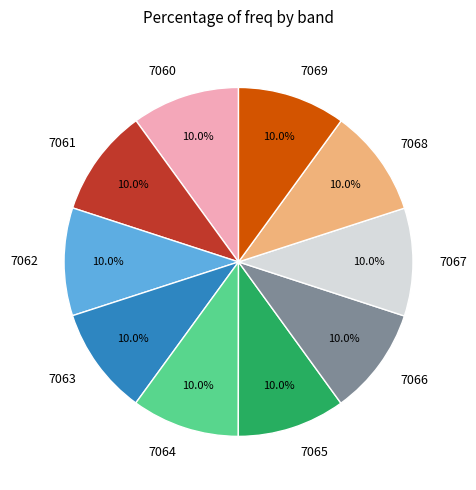

Does 7063 account for over 50% of the chart?

No